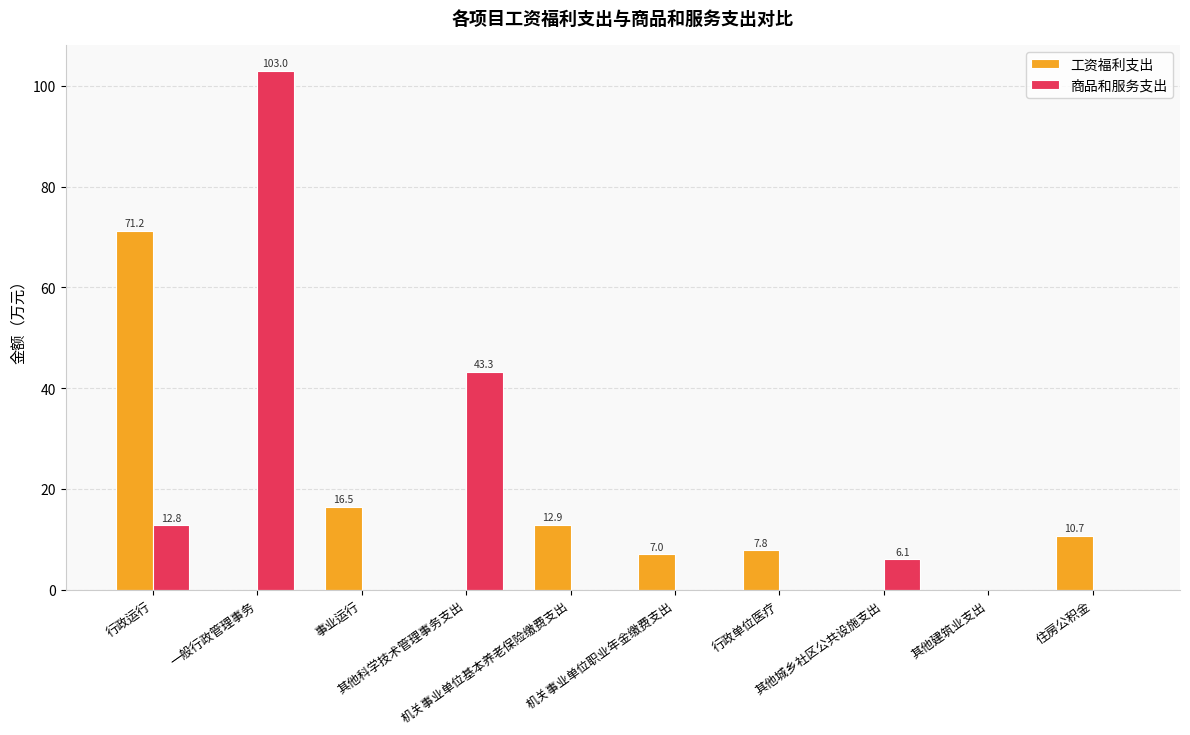

What is the sum of all 商品和服务支出 values?

165.2